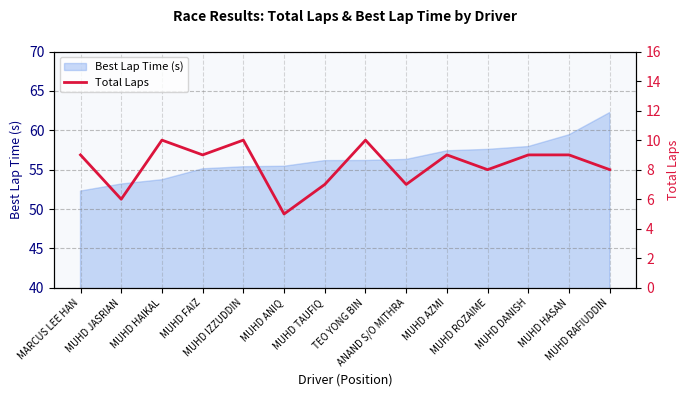

Where is the first local maximum?

MUHD HAIKAL